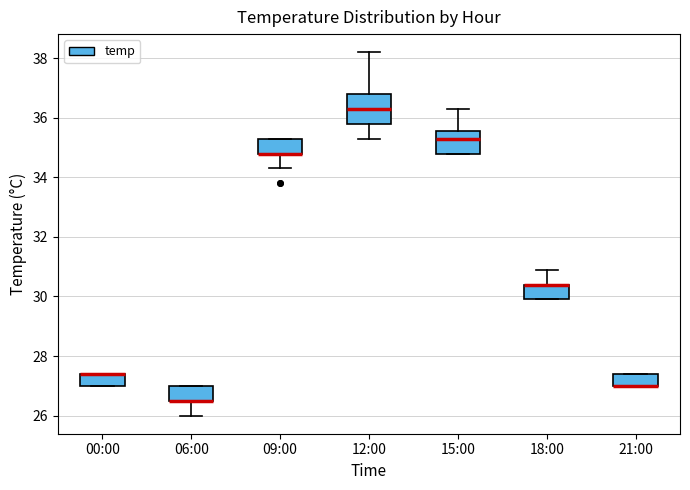

Where is the lower edge of the box for 12:00 on the y-axis? The values are not printed on the chart, so give them approximately, as read against the axis.

35.8